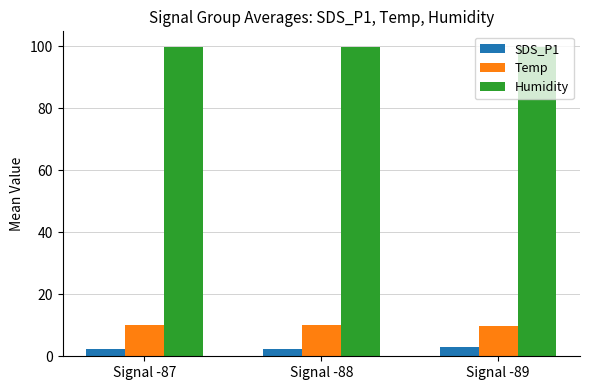

Is it true that Temp equals 3.5 at Signal -89?

False